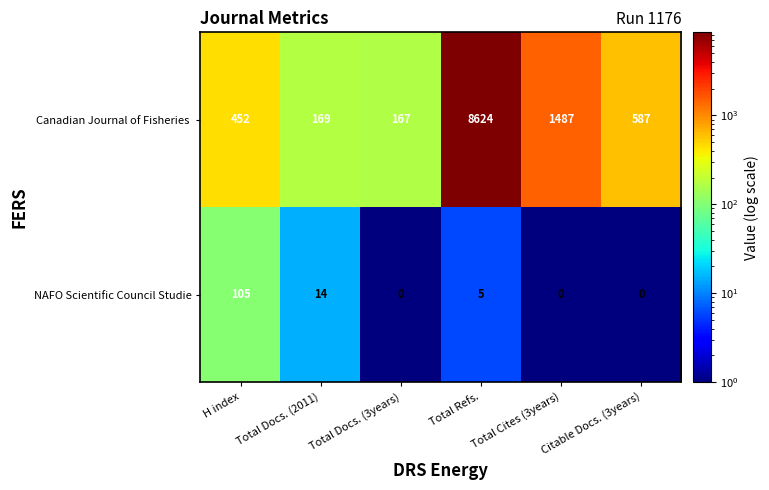

At which category is the sum across all series the highest?

Total Refs.